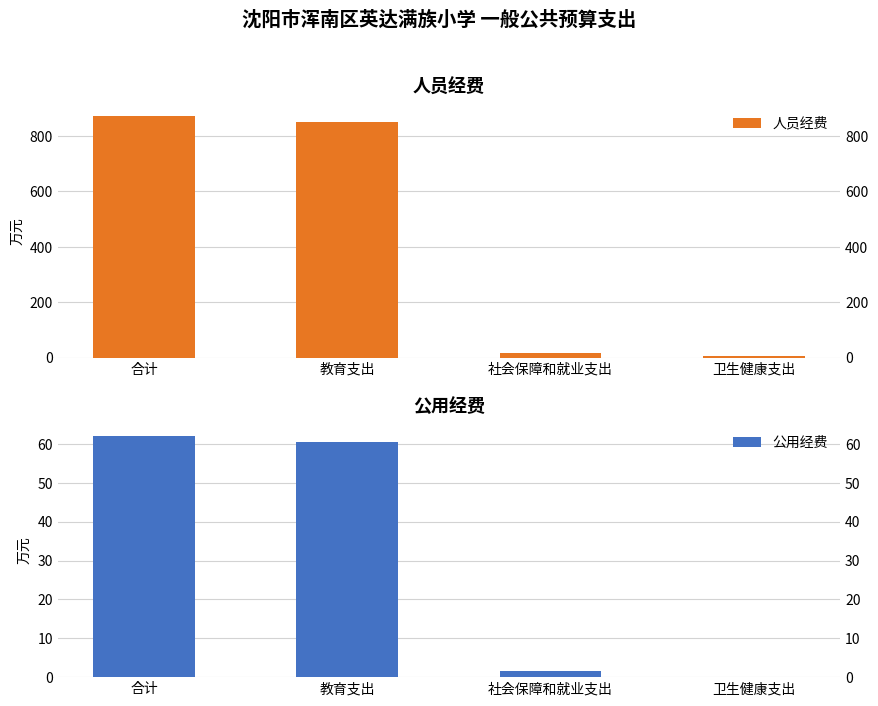

What position from the left is 社会保障和就业支出?

3